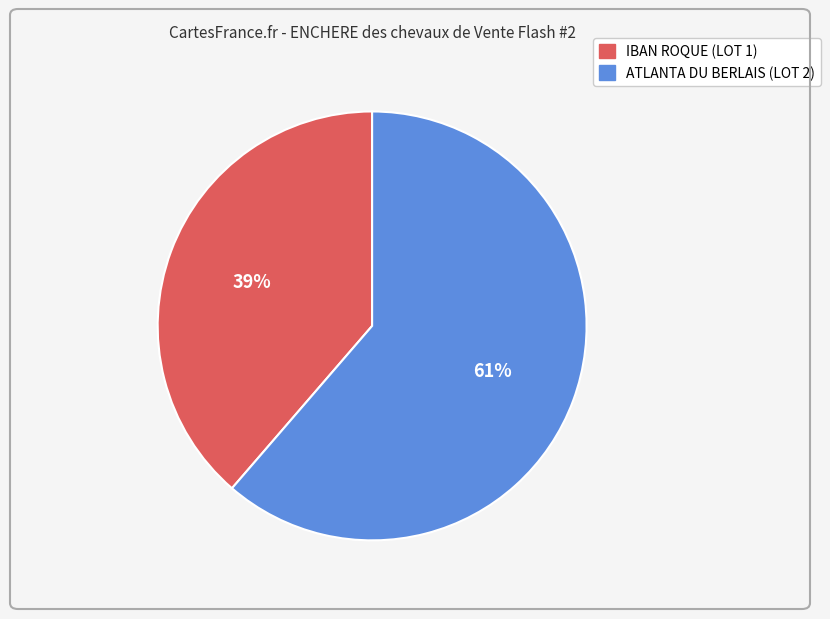

True or false: ATLANTA DU BERLAIS (LOT 2) accounts for 52% of the total.

False